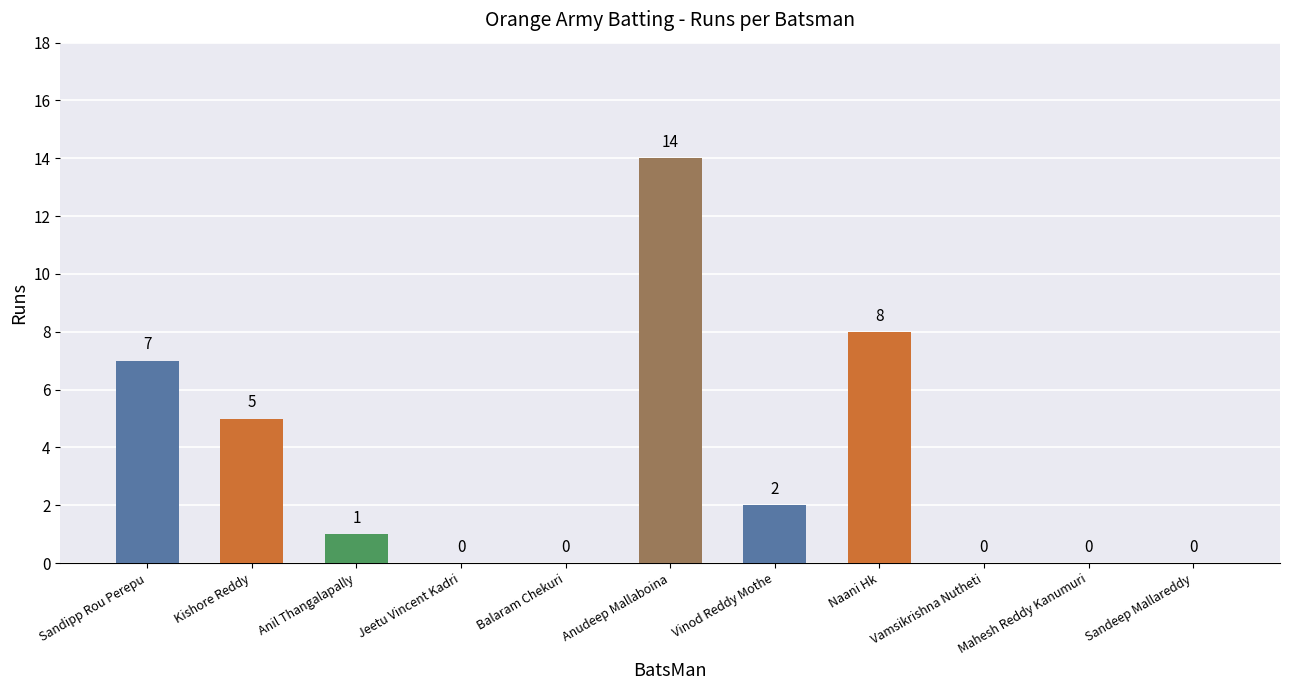

Which category has the highest value across all series?

Anudeep Mallaboina